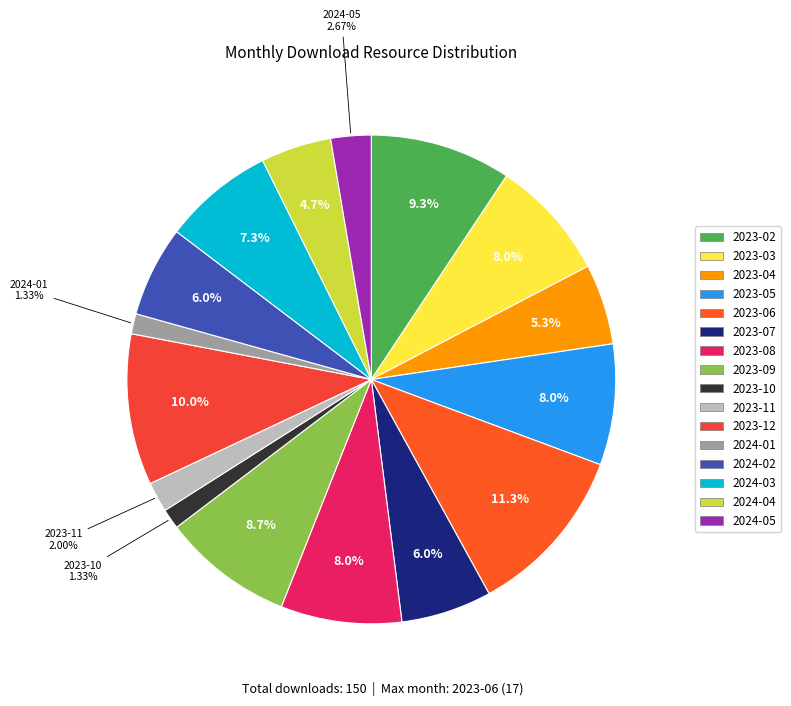

How many segments does this pie chart have?

16